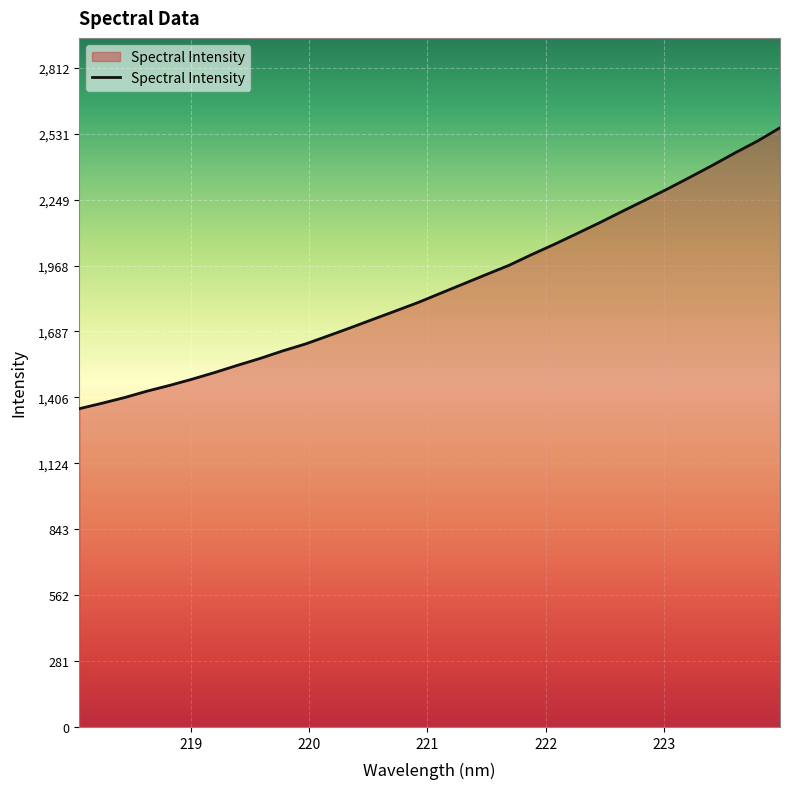

What is the difference between the maximum and minimum values?

1198.7